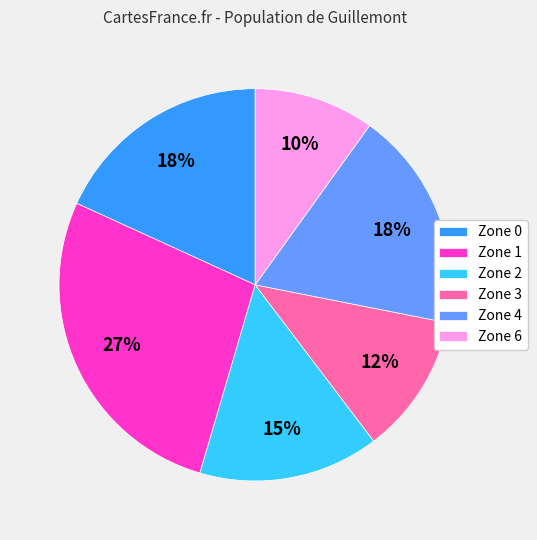

Do Zone 1 and Zone 0 together represent more than half of the pie?

No